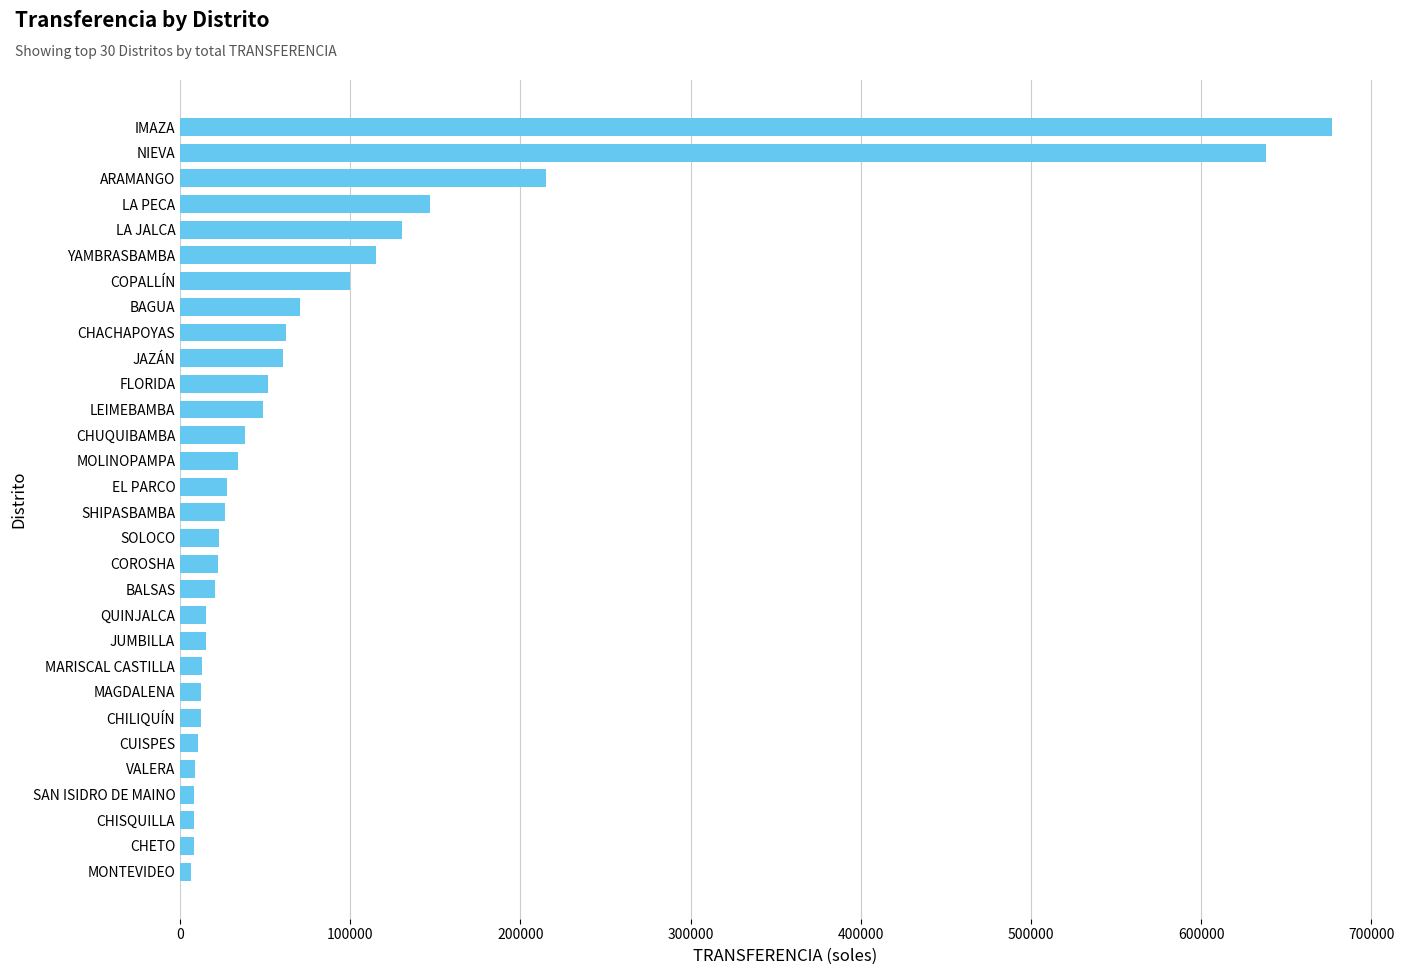

Are the bars horizontal?

Yes